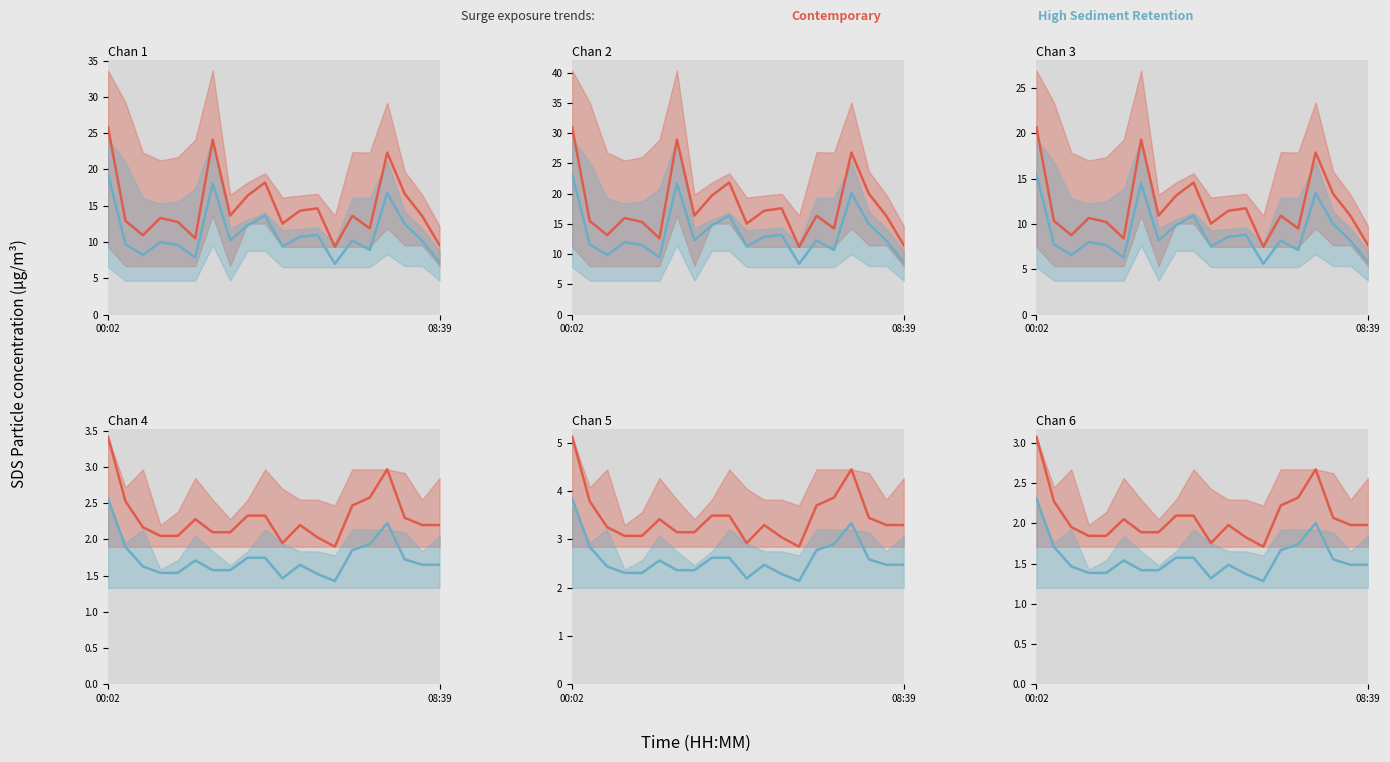

Is it true that Contemporary equals 2.6 at 4?

False